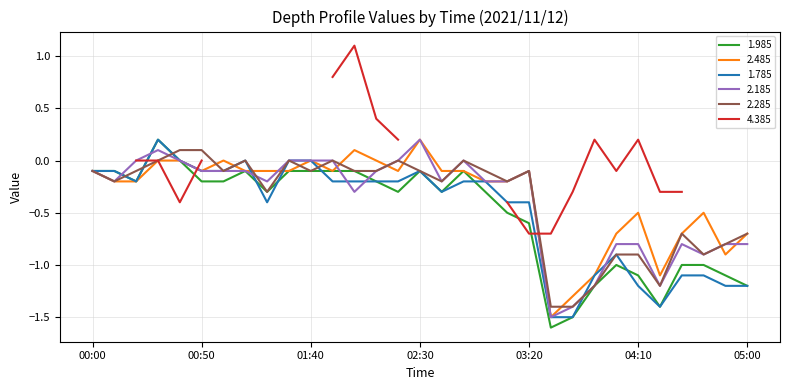

What is the maximum value for 1.985?

0.2